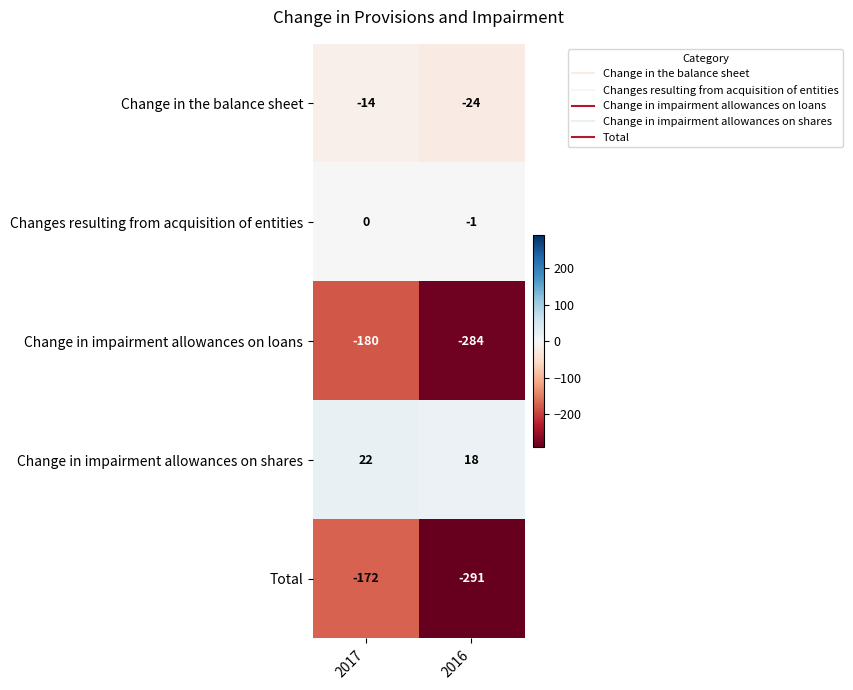

What is the total value across all series at 2017?

-344